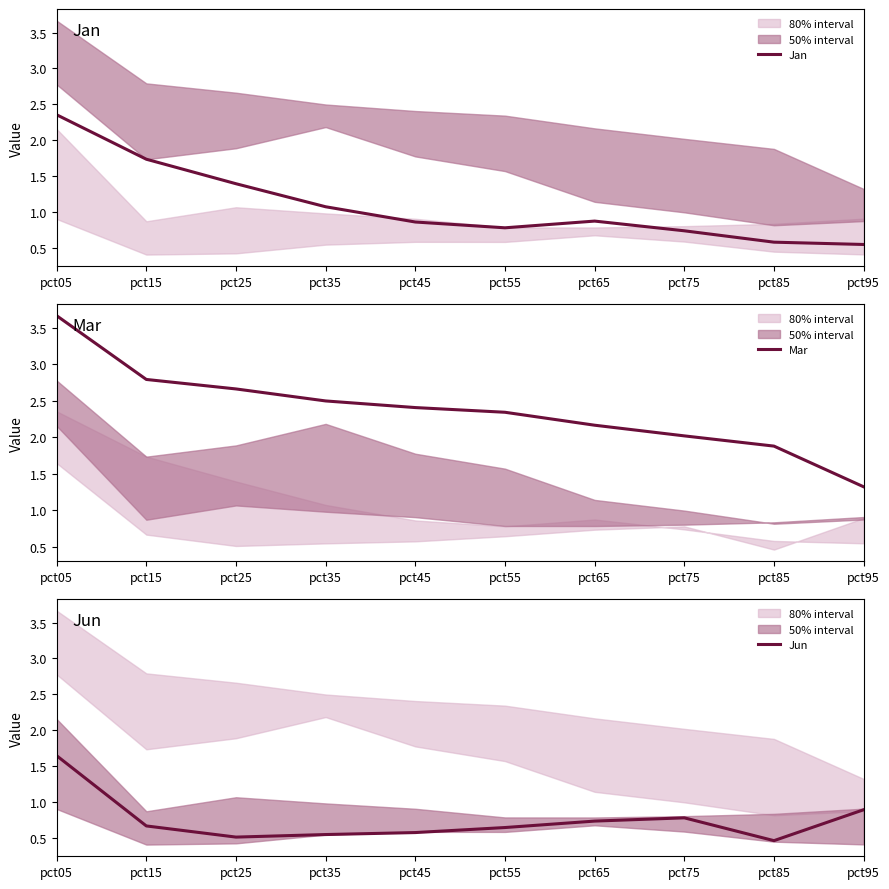

What is the difference between the Jan values at pct45 and pct75?

0.1